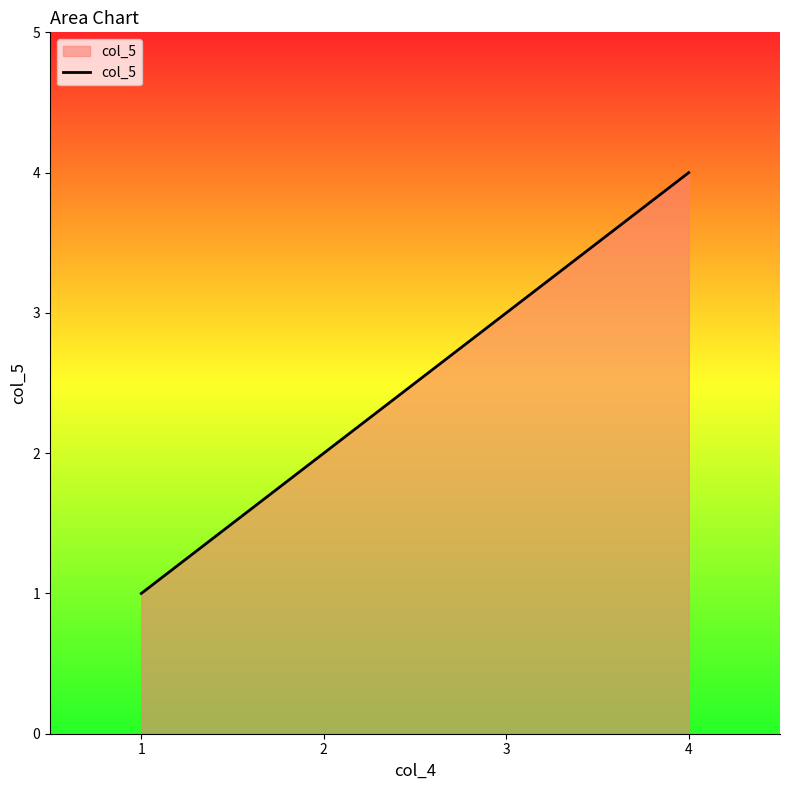

List the labels in order of value, largest first.

4, 3, 2, 1